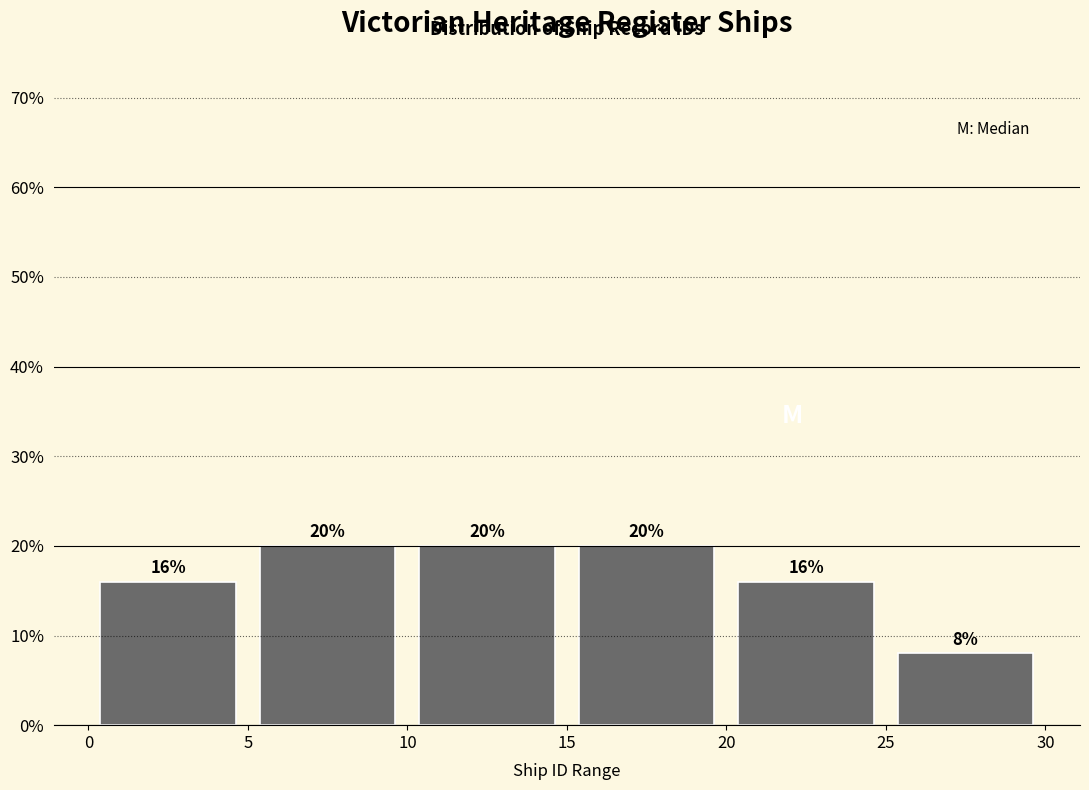

Reading left to right, list every bar in this chart as the range it spans on the x-axis followed by its height.

0 to 5: 16
5 to 10: 20
10 to 15: 20
15 to 20: 20
20 to 25: 16
25 to 30: 8